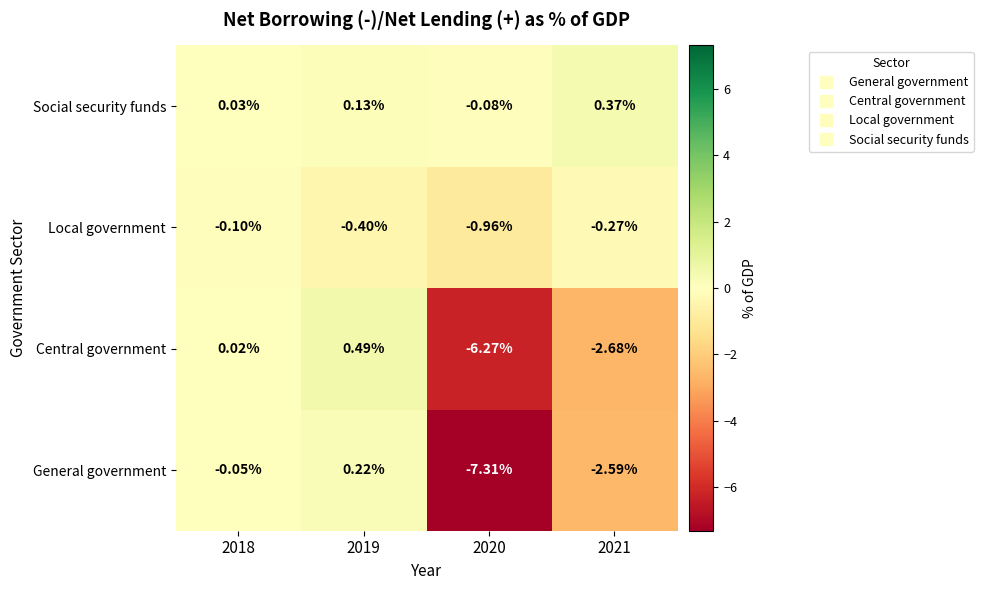

Which series has the largest range (max minus min)?

General government